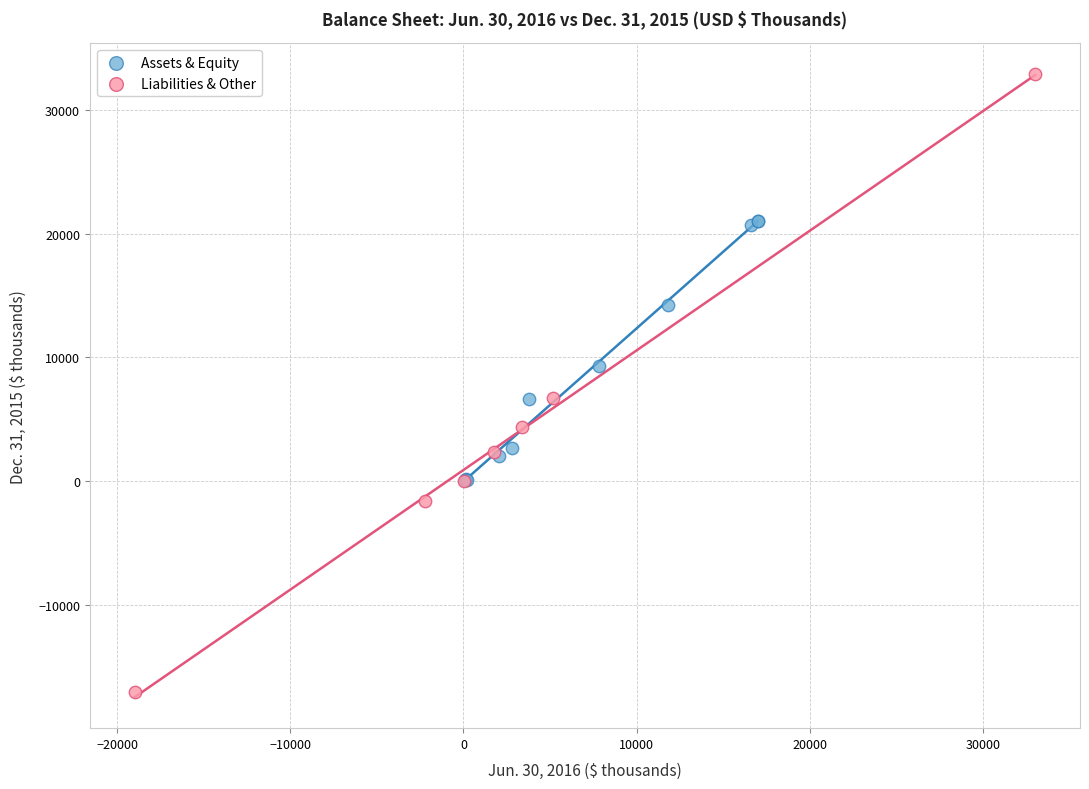

Which series has the widest spread of Y values?

Liabilities & Other